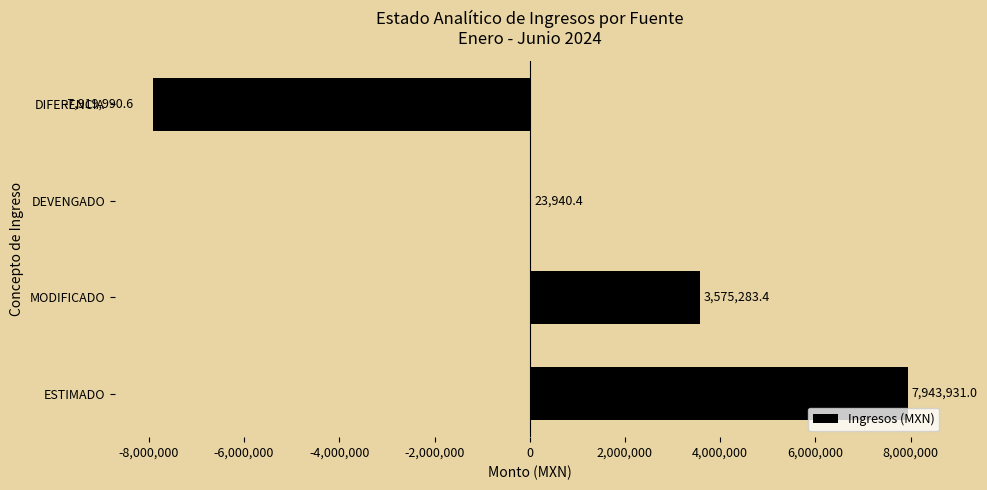

Is it true that the value at MODIFICADO is 5629932.3?

False